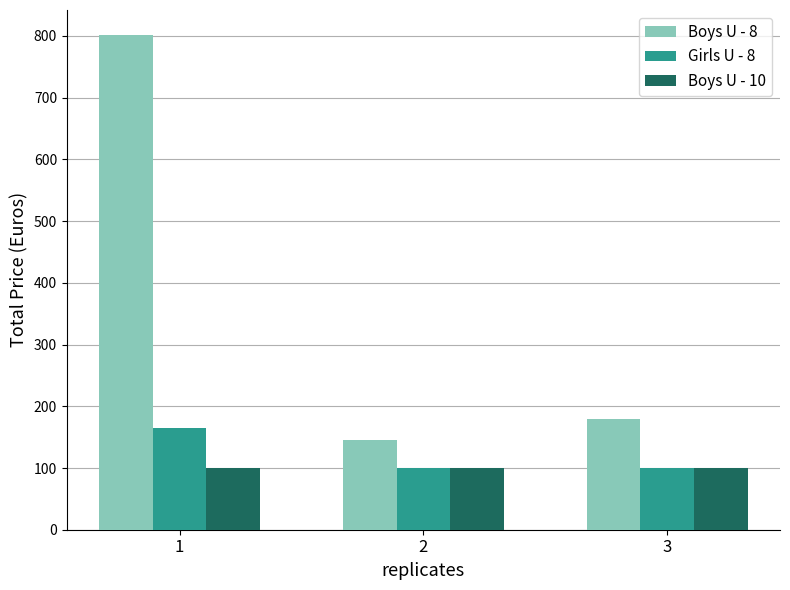

True or false: Girls U - 8 has a value of 100 at 2.

True